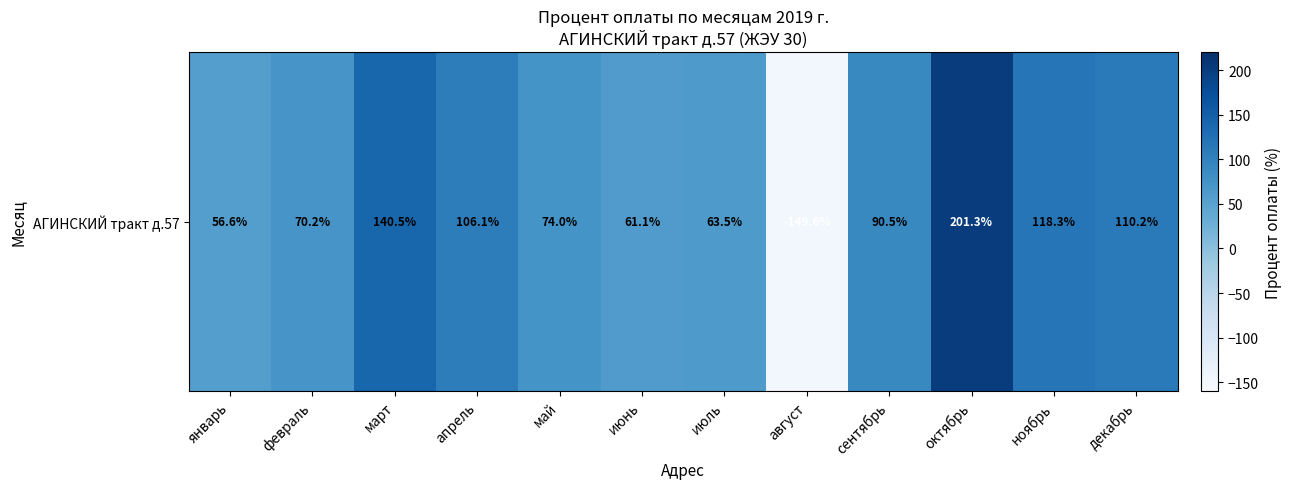

Is it true that the value at май is 74.0?

True